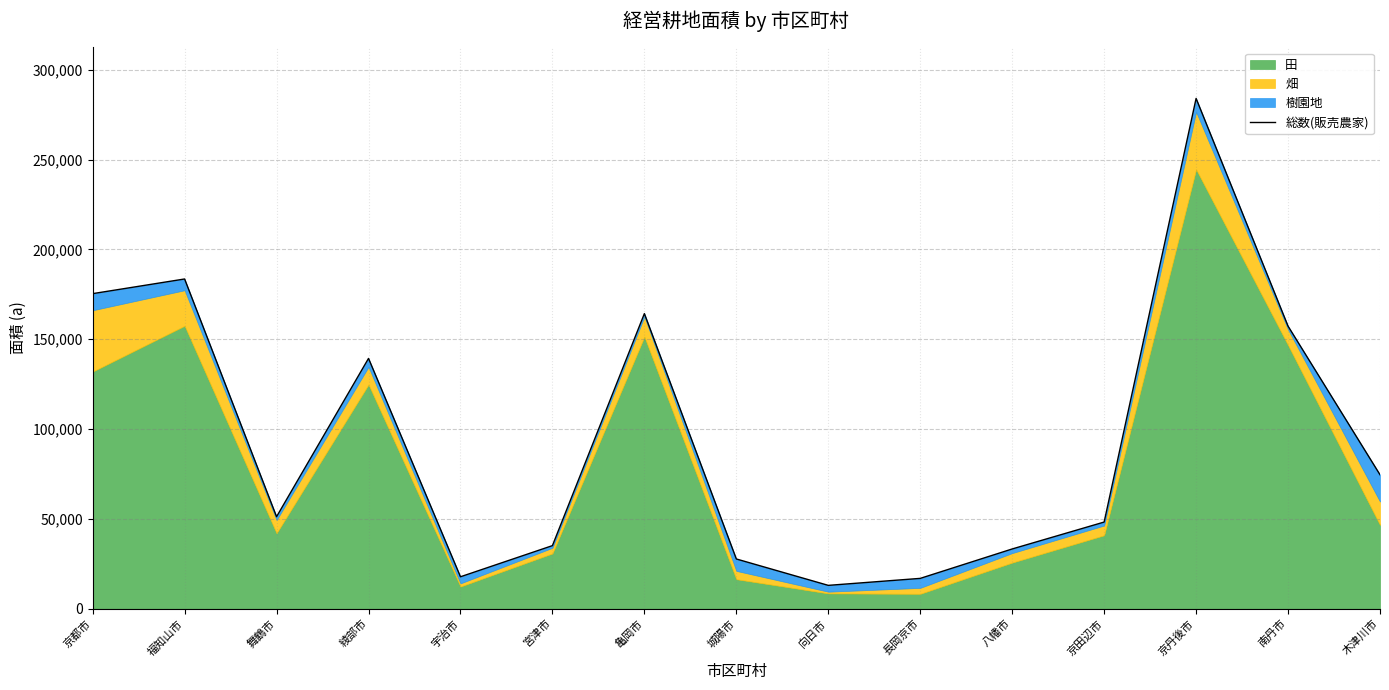

How many interior local valleys (lower than both neighbors) does the data have?

3